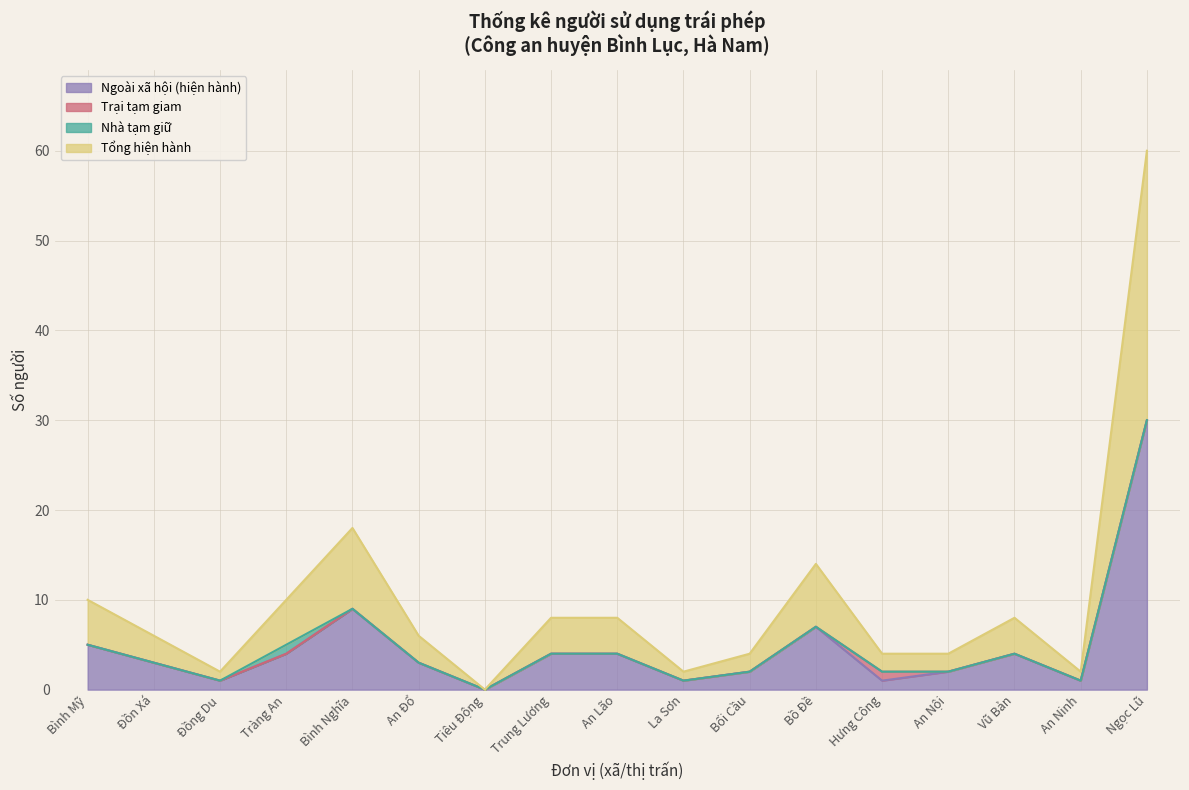

True or false: Tổng hiện hành and Ngoài xã hội (hiện hành) cross at least once.

False